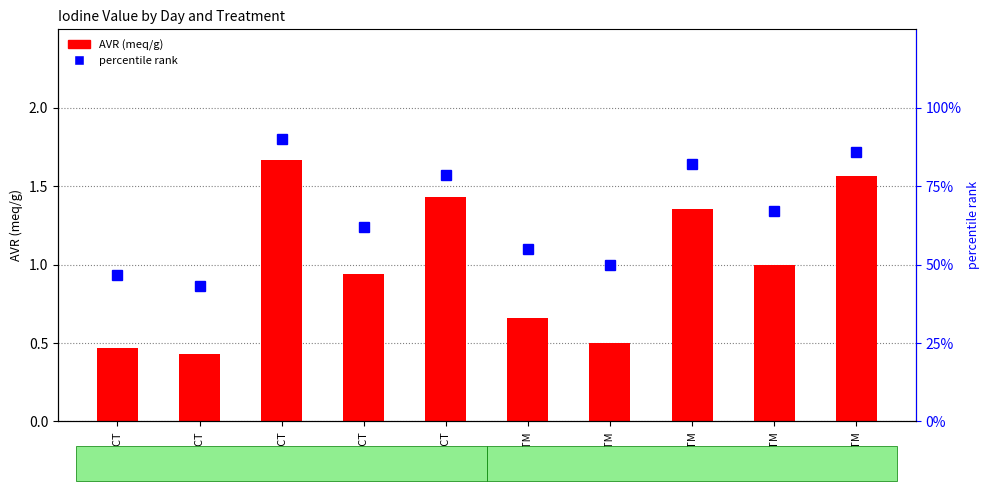

How many distinct data groups are displayed?

2